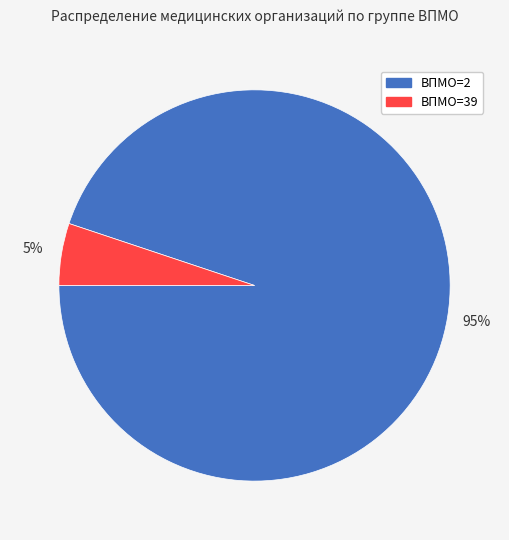

How many segments does this pie chart have?

2